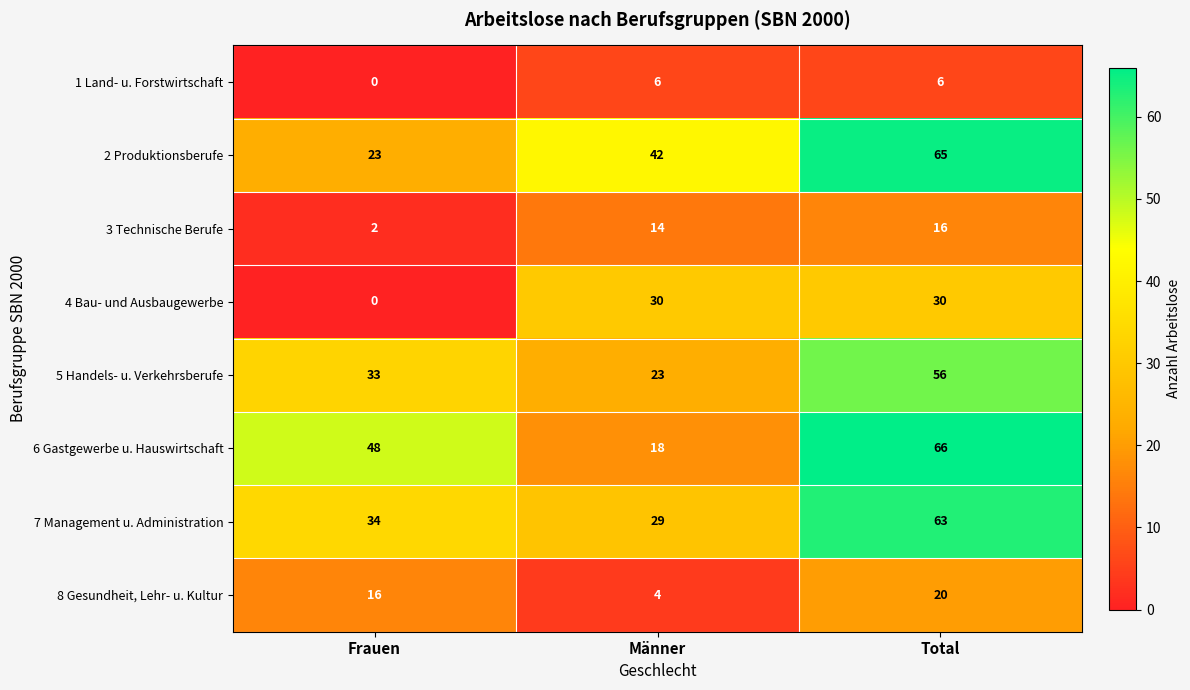

Which series has the widest spread of values?

6 Gastgewerbe u. Hauswirtschaft